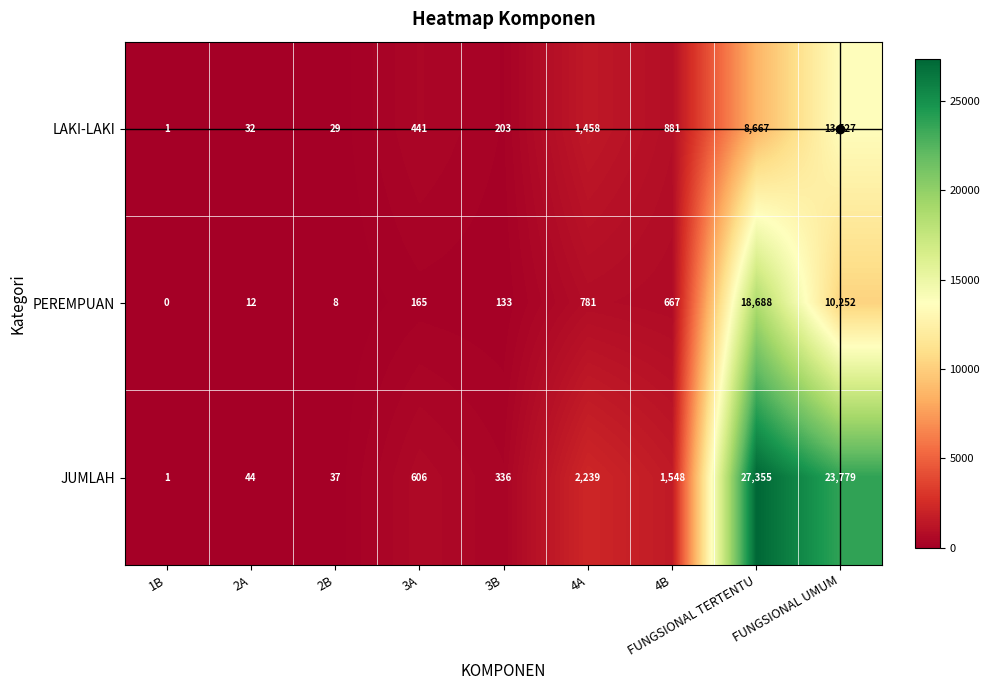

What is the sum of the JUMLAH values at 3A and FUNGSIONAL UMUM?

24385